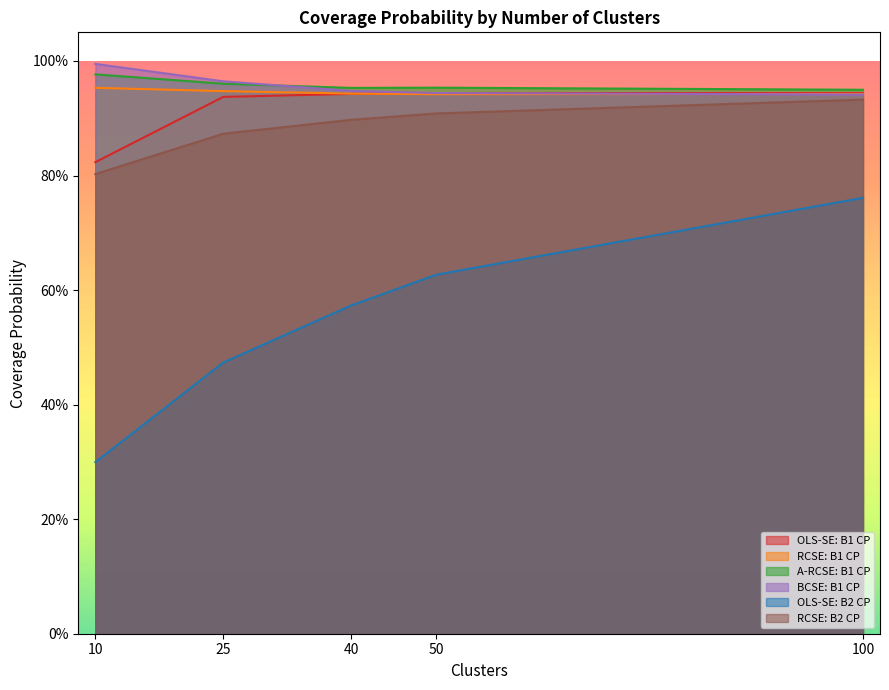

What is the value of the RCSE: B2 CP point at the 2nd from the left?

0.9